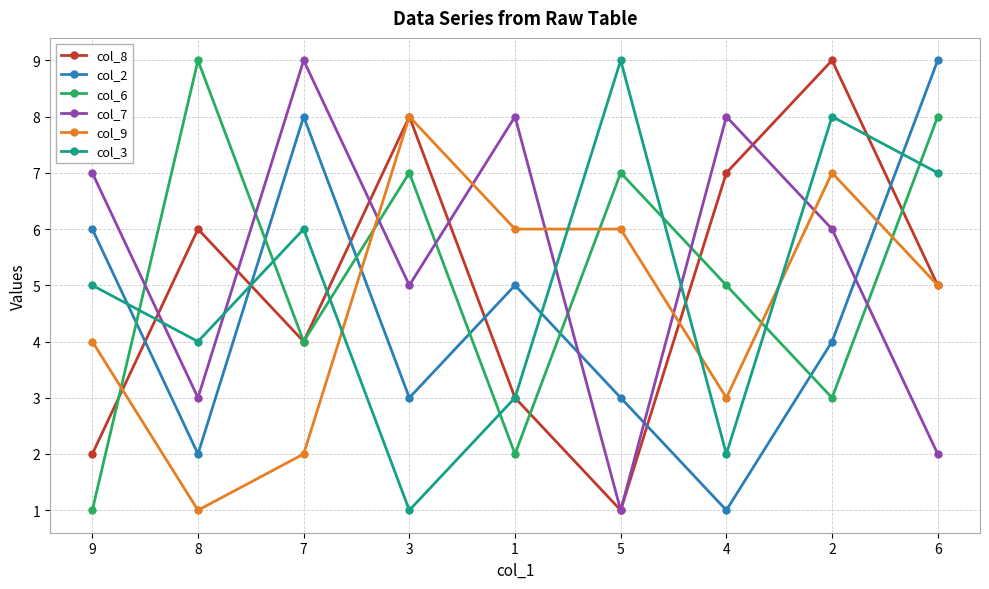

Rank the categories by col_8 value from highest to lowest.

2, 3, 4, 8, 6, 7, 1, 9, 5